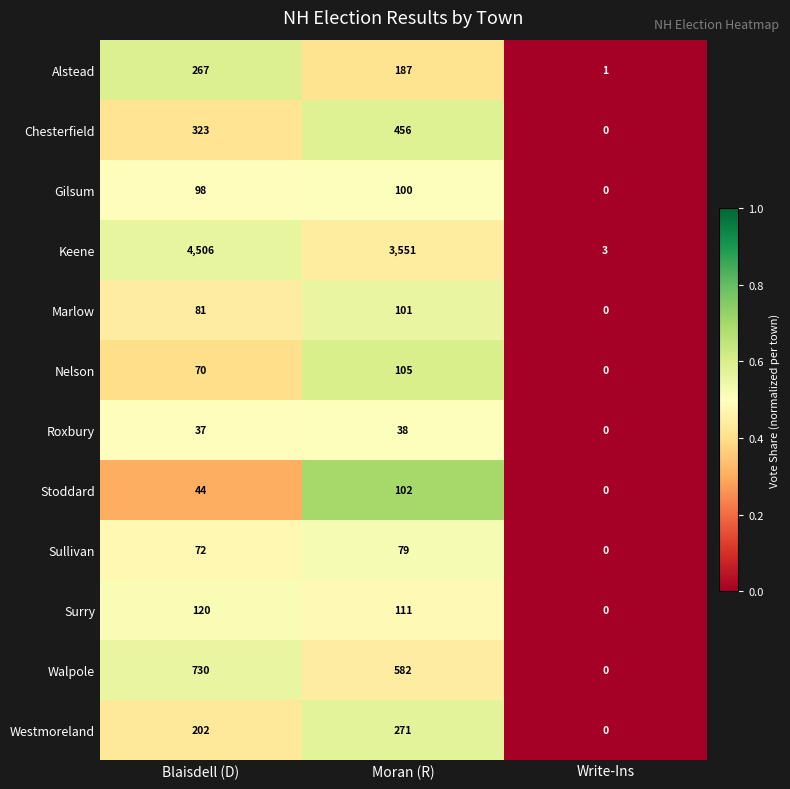

Which series has the largest range (max minus min)?

Keene